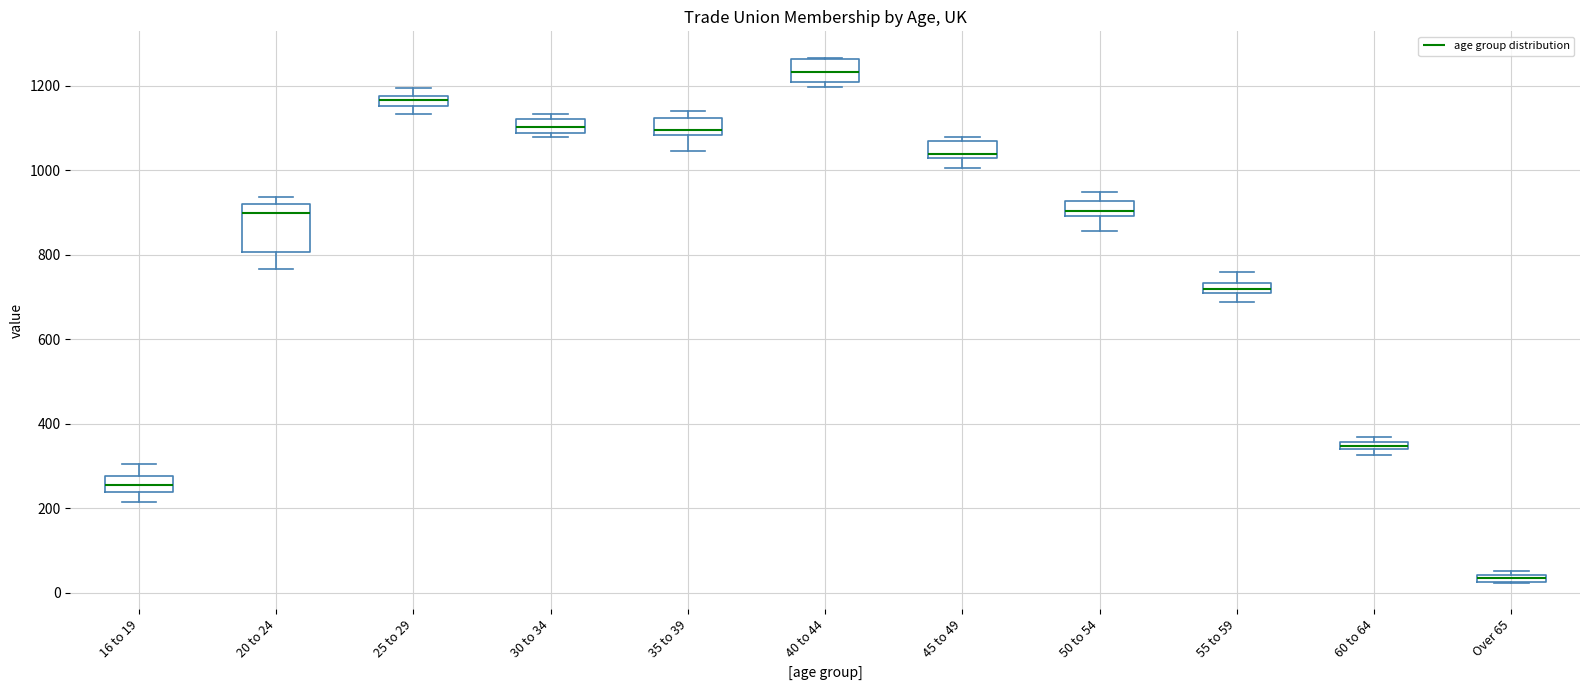

Which box is the tallest, from its lower edge to its upper edge?

20 to 24